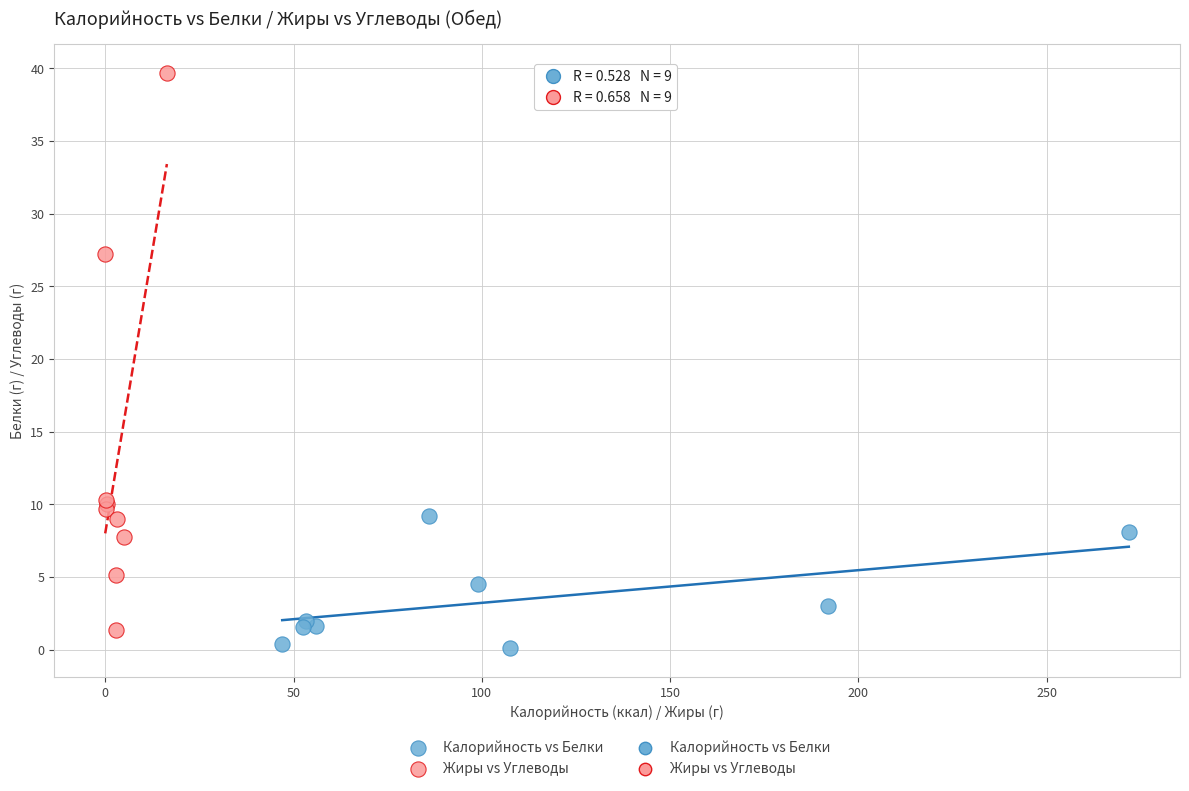

Which series has the widest spread of Y values?

Жиры vs Углеводы